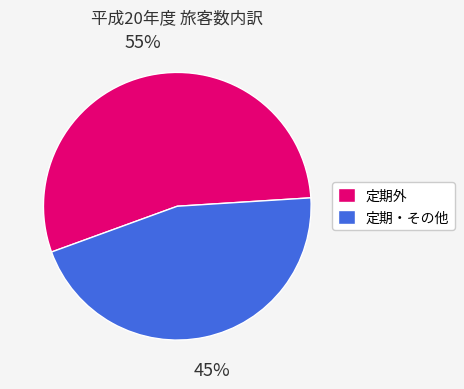

Do 定期・その他 and 定期外 together represent more than half of the pie?

Yes